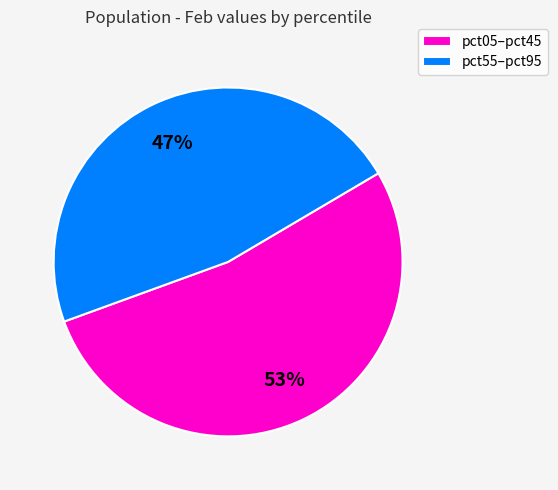

How many slices are in this pie chart?

2